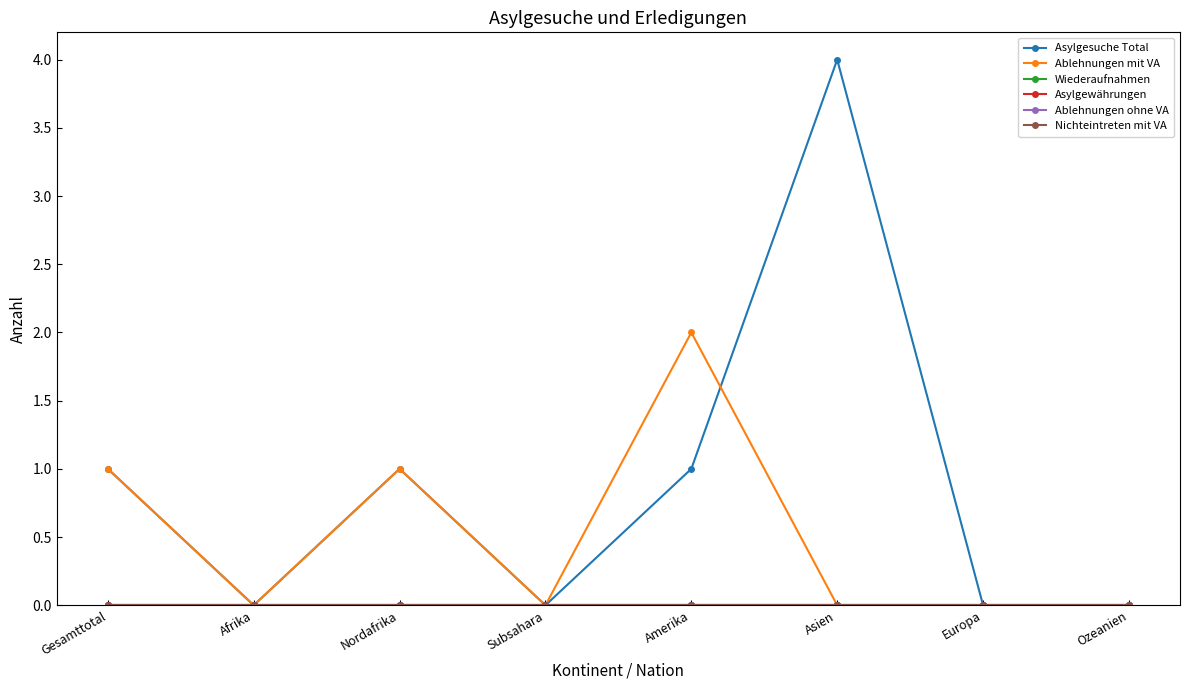

Does the chart have visible grid lines?

No